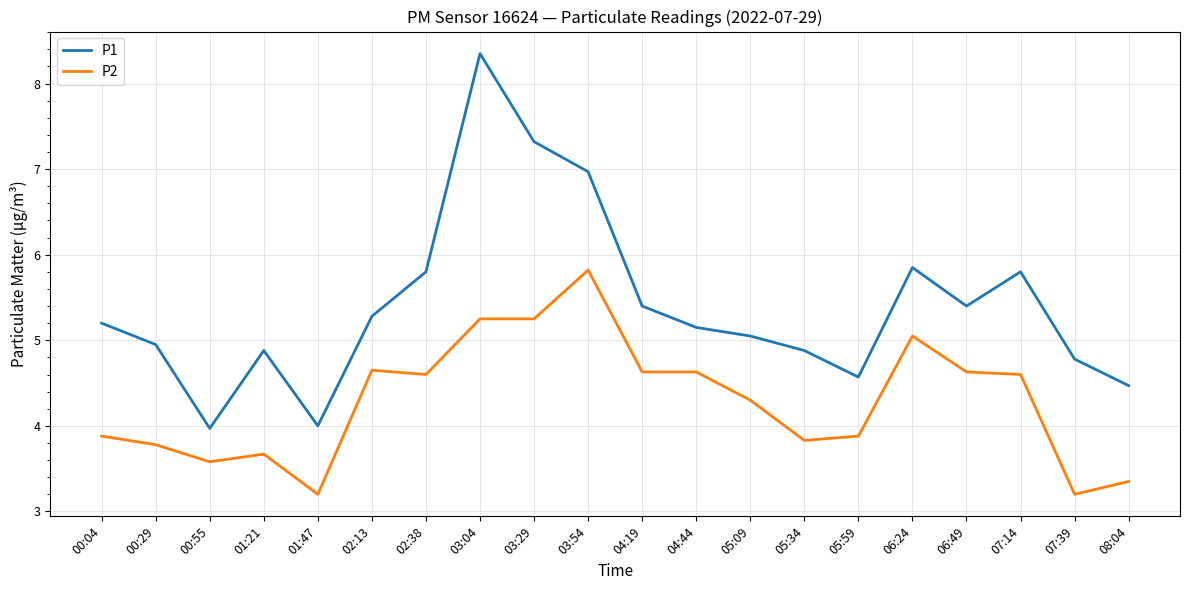

True or false: P1 and P2 intersect in this chart.

False